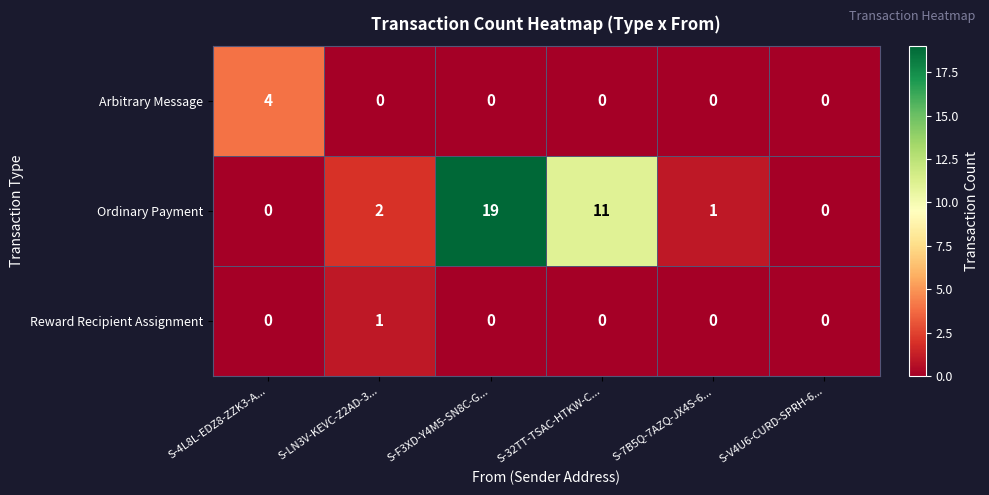

Which label corresponds to the largest value in the chart?

S-F3XD-Y4M5-SN8C-G...